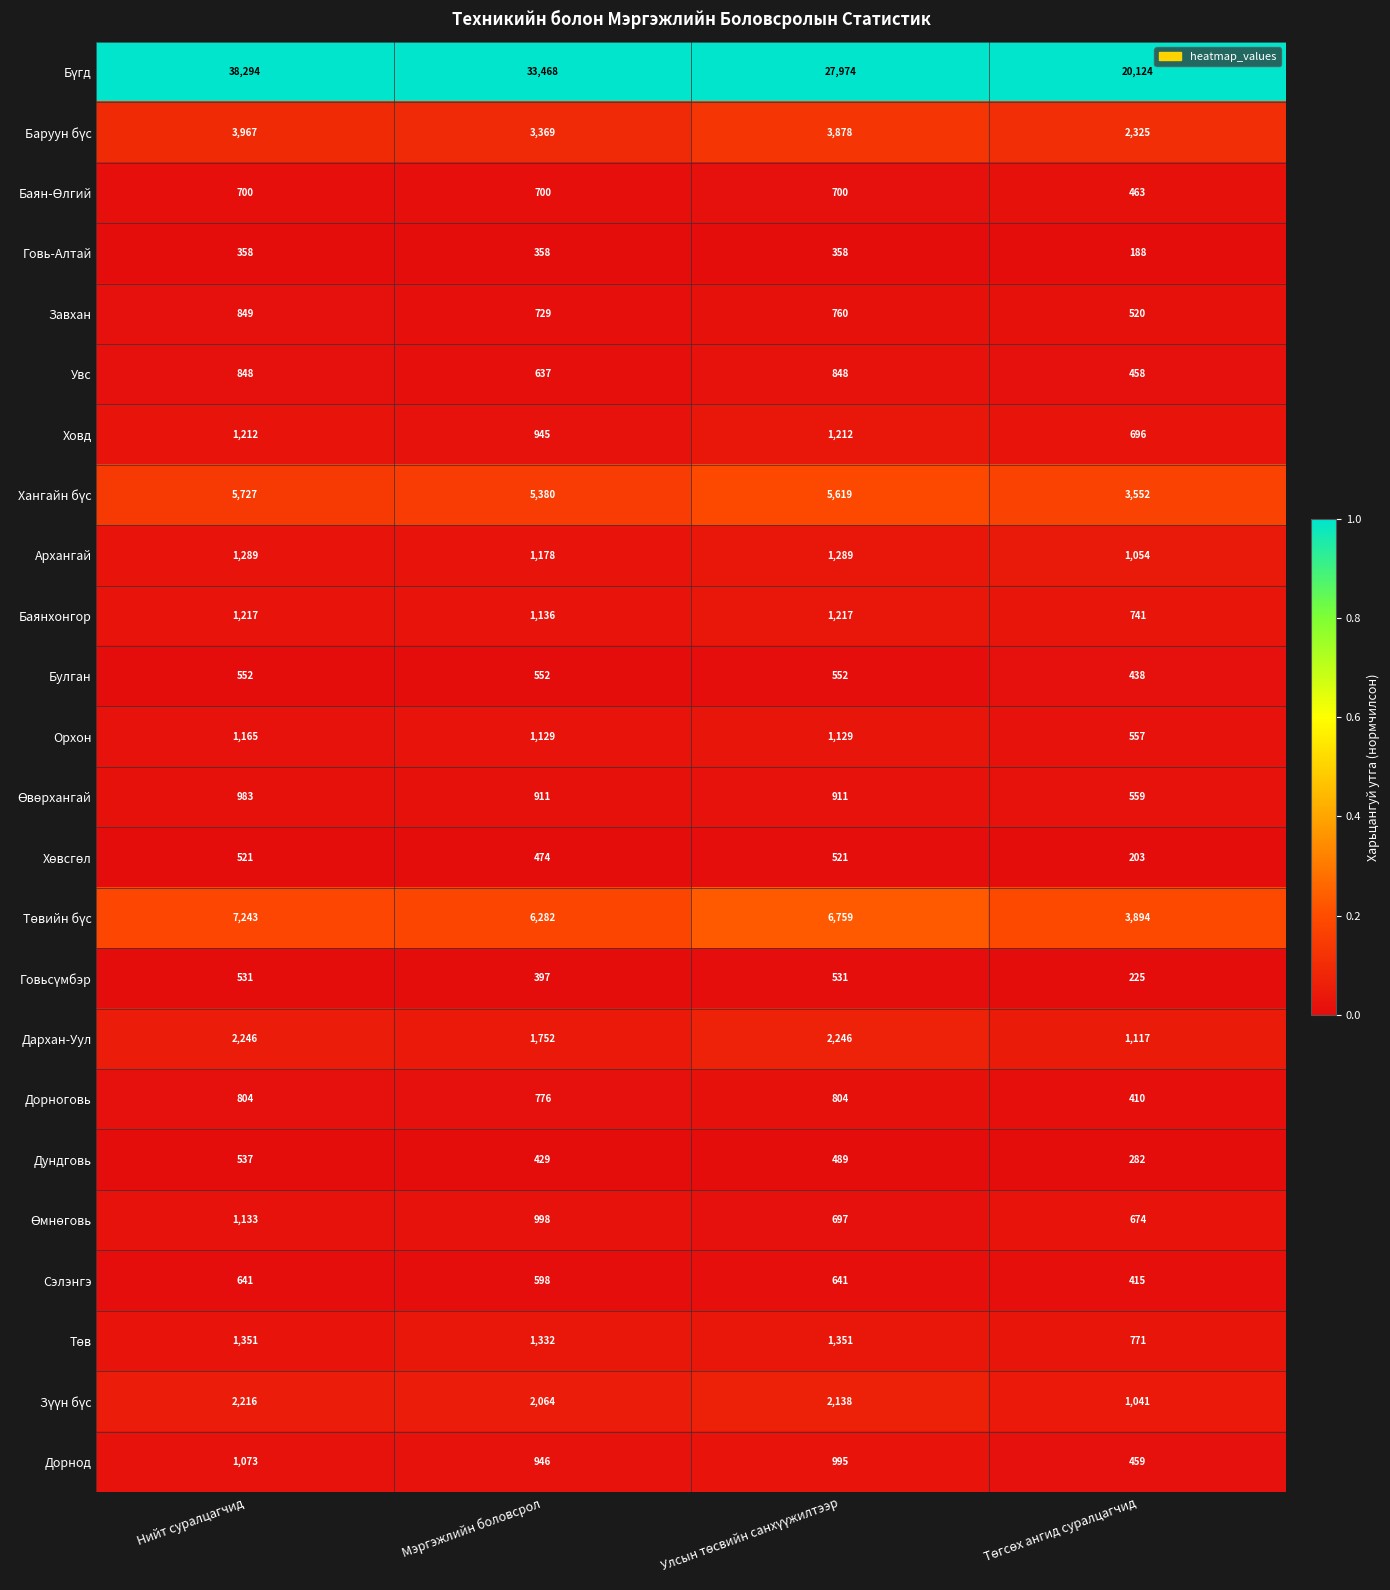

What is the difference between the maximum and minimum values in the Дундговь series?

255